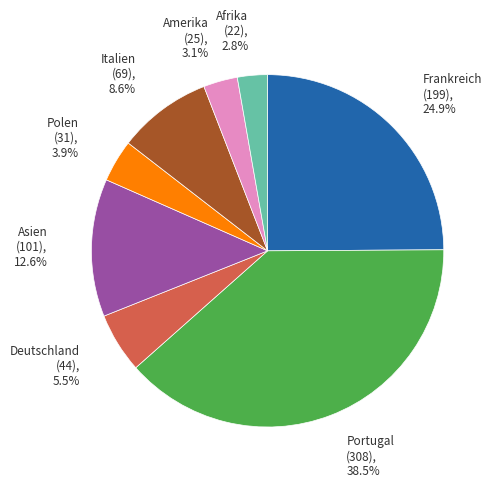

What percentage is NOT represented by Polen?

96.1%